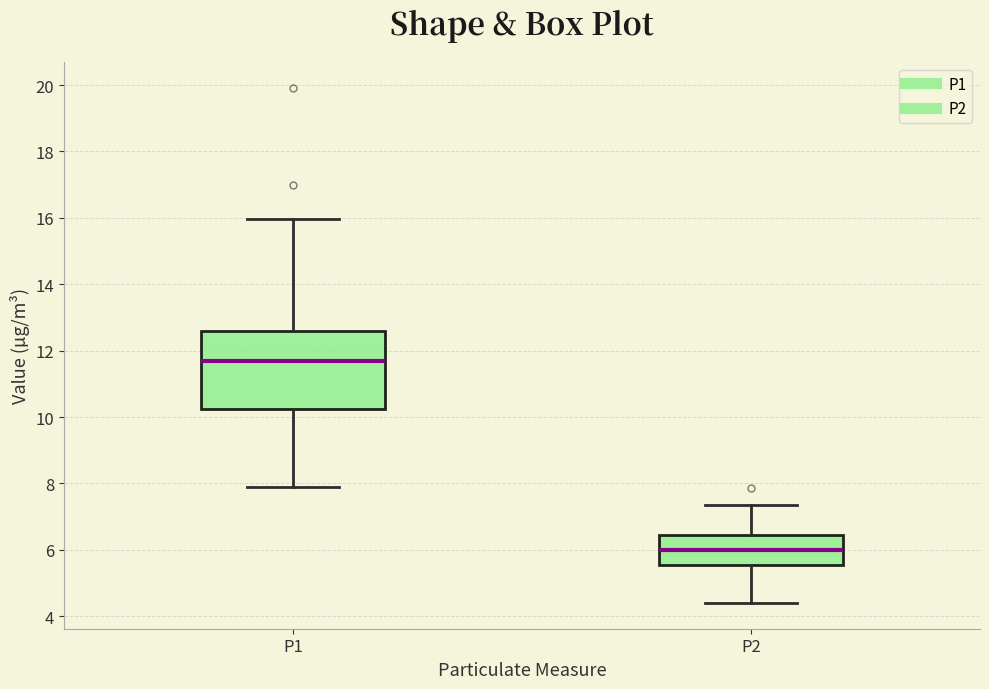

Reading left to right, read every box against the y-axis: the position of its median line, the range the box covers, and the ends of its whiskers. The values are not printed on the chart, so give them approximately, as read against the axis.

P1: median 11.8, box 10.2 to 12.6, whiskers 7.8 to 16.0
P2: median 6.0, box 5.6 to 6.4, whiskers 4.4 to 7.4